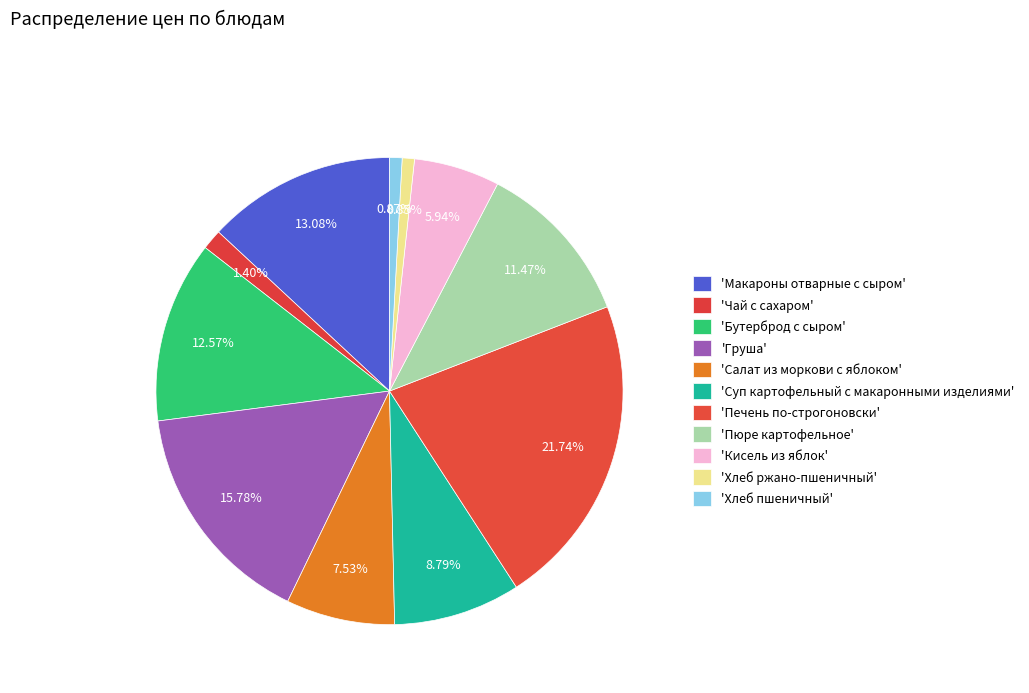

How many slices are in this pie chart?

11